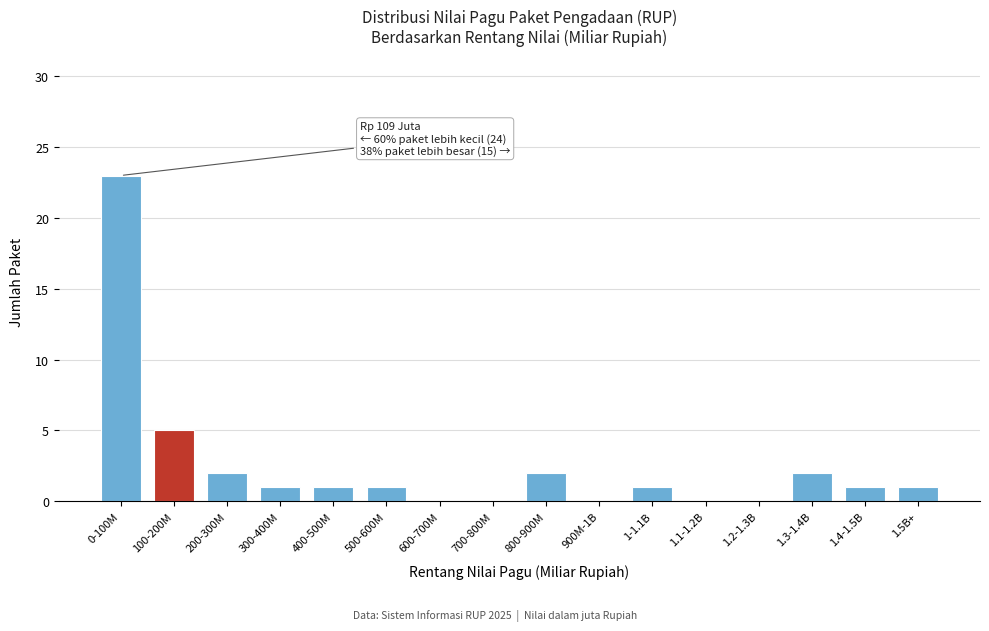

Reading right to left, transcribe all the data shown in this chart.

1.5B+=1	1.4-1.5B=1	1.3-1.4B=2	1.2-1.3B=0	1.1-1.2B=0	1-1.1B=1	900M-1B=0	800-900M=2	700-800M=0	600-700M=0	500-600M=1	400-500M=1	300-400M=1	200-300M=2	100-200M=5	0-100M=23